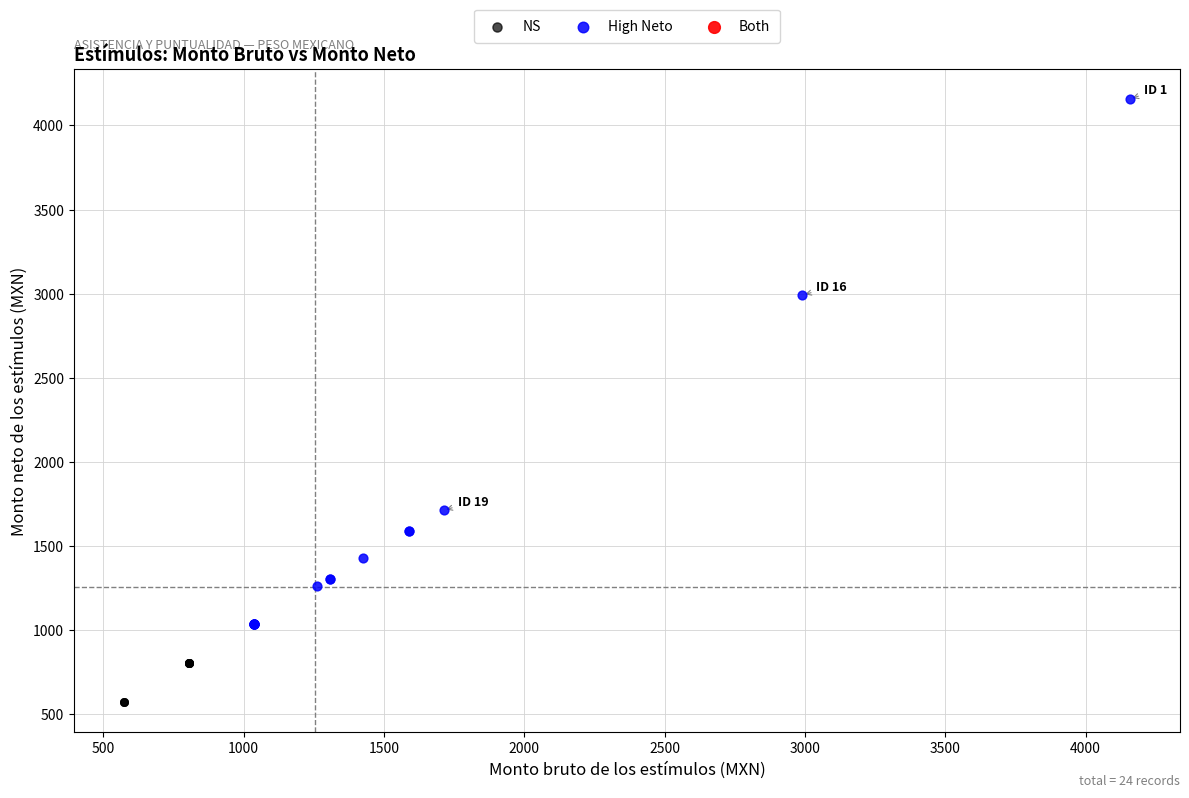

Which series reaches the minimum Y coordinate?

NS